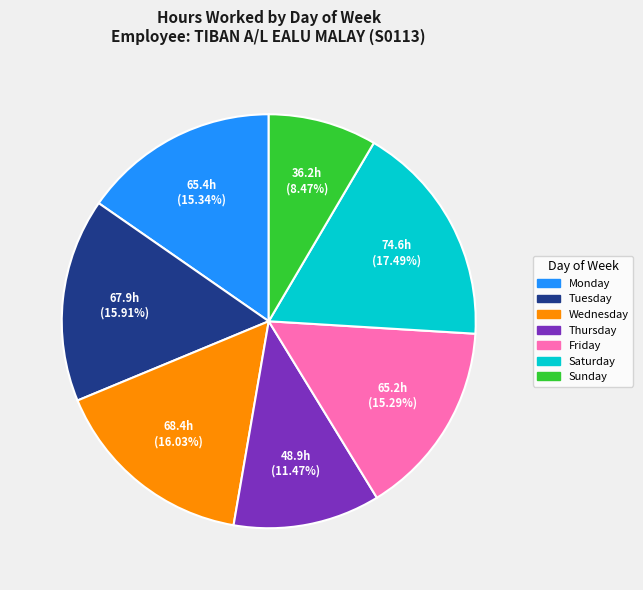

Does any single category account for the majority?

No